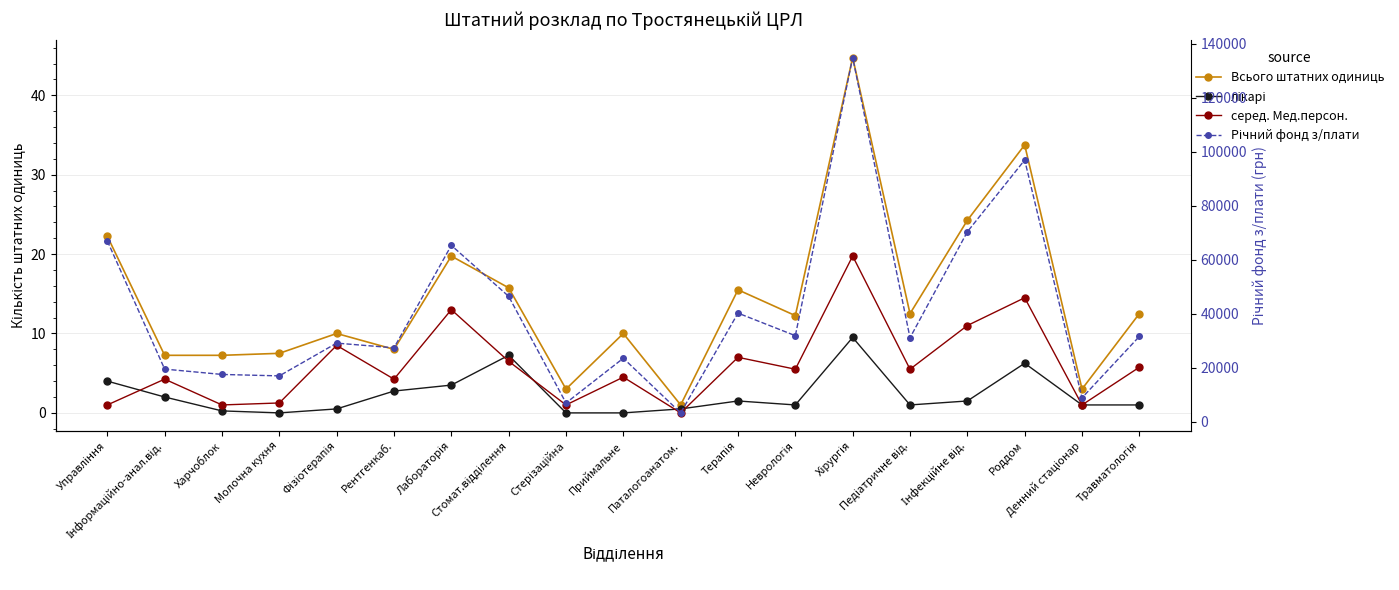

List the labels in order of Всього штатних одиниць value, smallest first.

Паталогоанатом., Стерізаційна, Денний стаціонар, Інформаційно-анал.від., Харчоблок, Молочна кухня, Рентгенкаб., Фізіотерапія, Приймальне, Неврологія, Педіатричне від., Травматологія, Терапія, Стомат.відділення, Лабораторія, Управління, Інфекційне від., Роддом, Хірургія